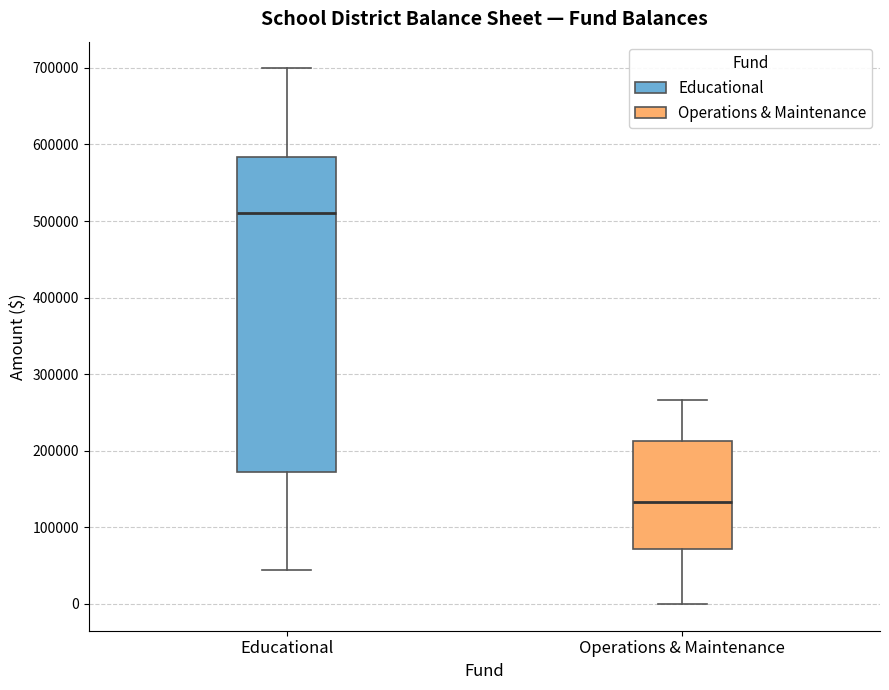

Which box has the highest median line?

Educational